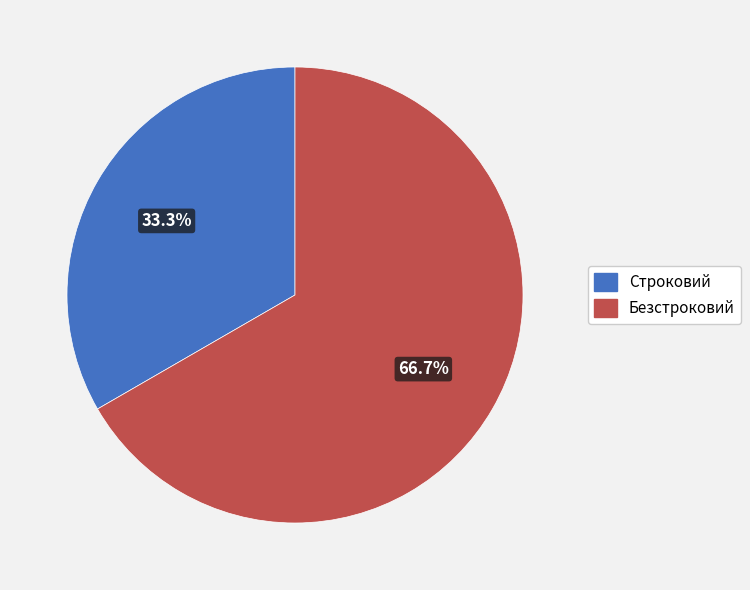

Which slice is the largest?

Безстроковий